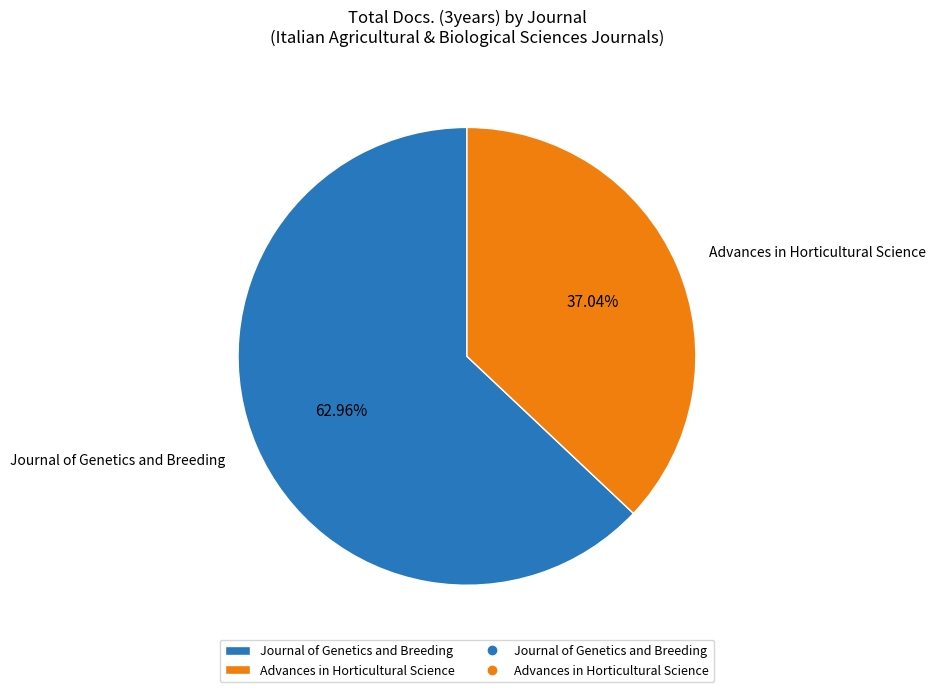

To the nearest percent, what portion does Journal of Genetics and Breeding represent?

63%